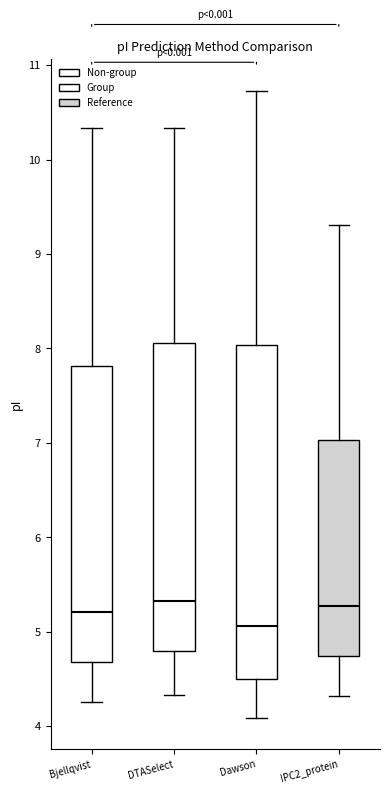

Comparing the boxes themselves (not the whiskers), which one is the tallest?

Dawson